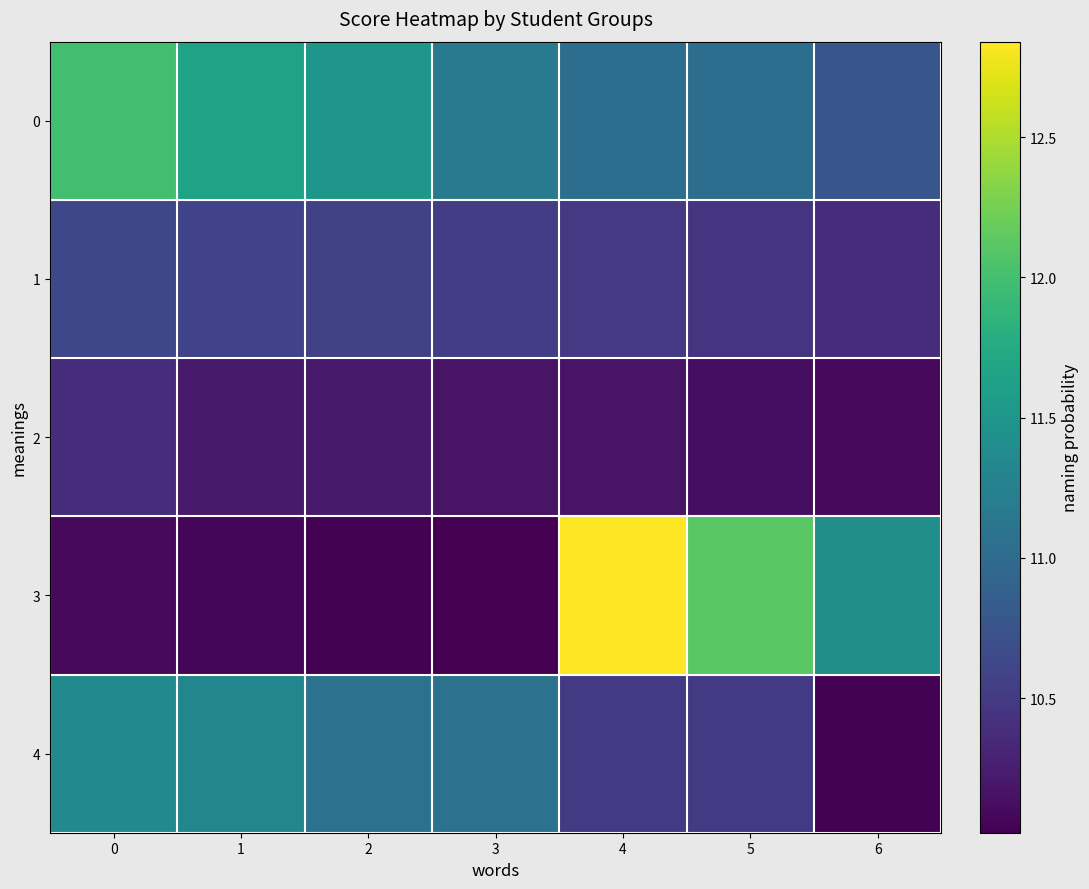

Which series changed the most between 3 and 6?

row_3